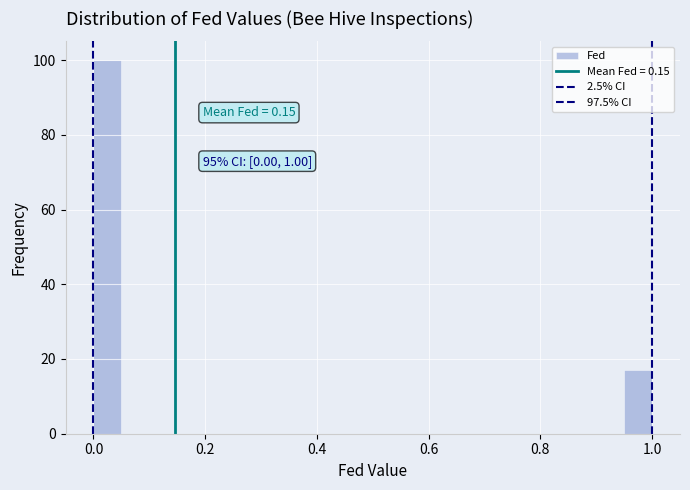

Read against the x-axis, roughly where is the centre of the tallest bar?

0.02